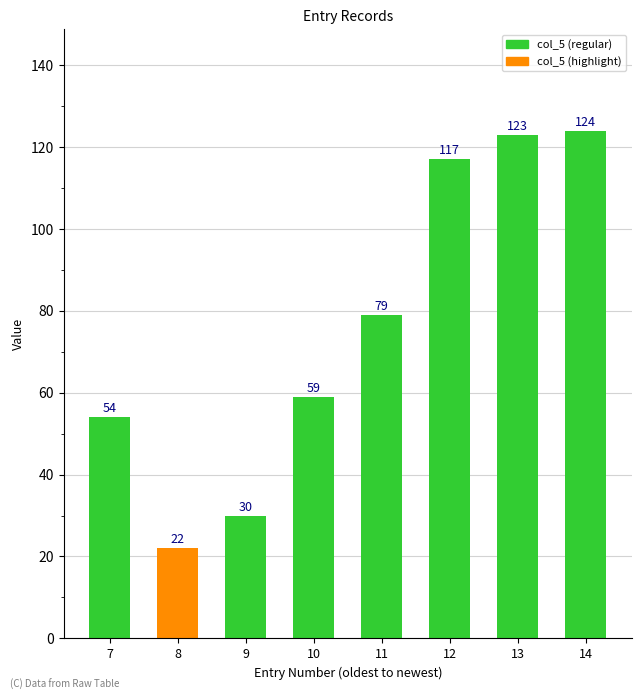

Reading left to right, transcribe all the data shown in this chart.

54	22	30	59	79	117	123	124